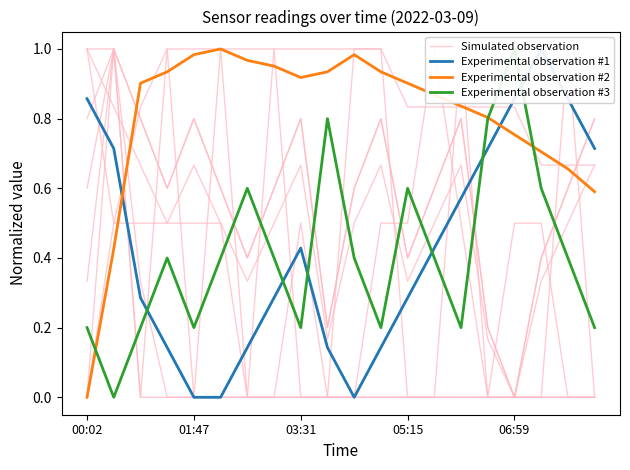

The value of Experimental observation #2 at 06:59 is 1.2. True or false?

False